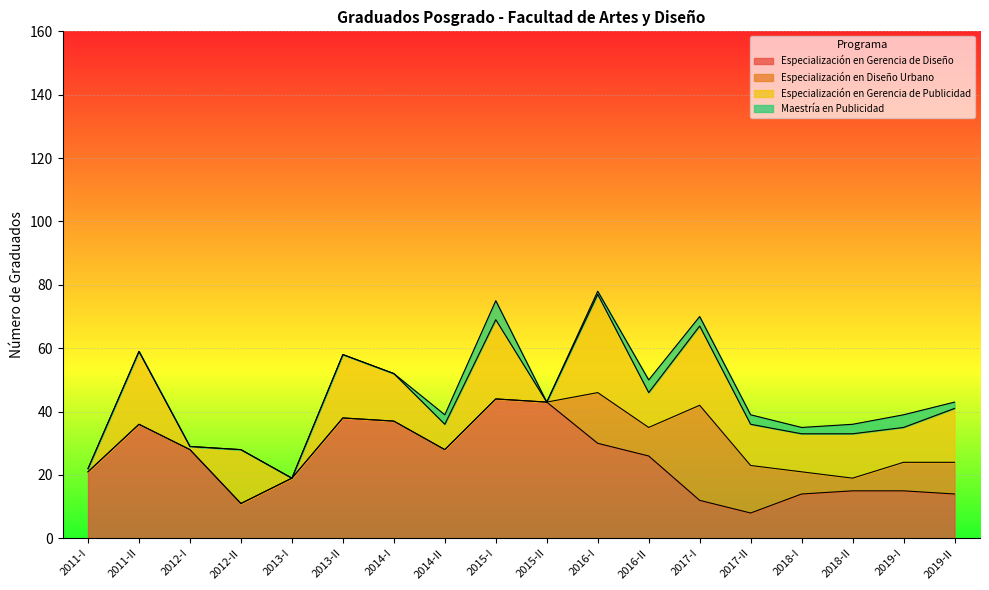

At how many categories does at least one series exceed 28?

7